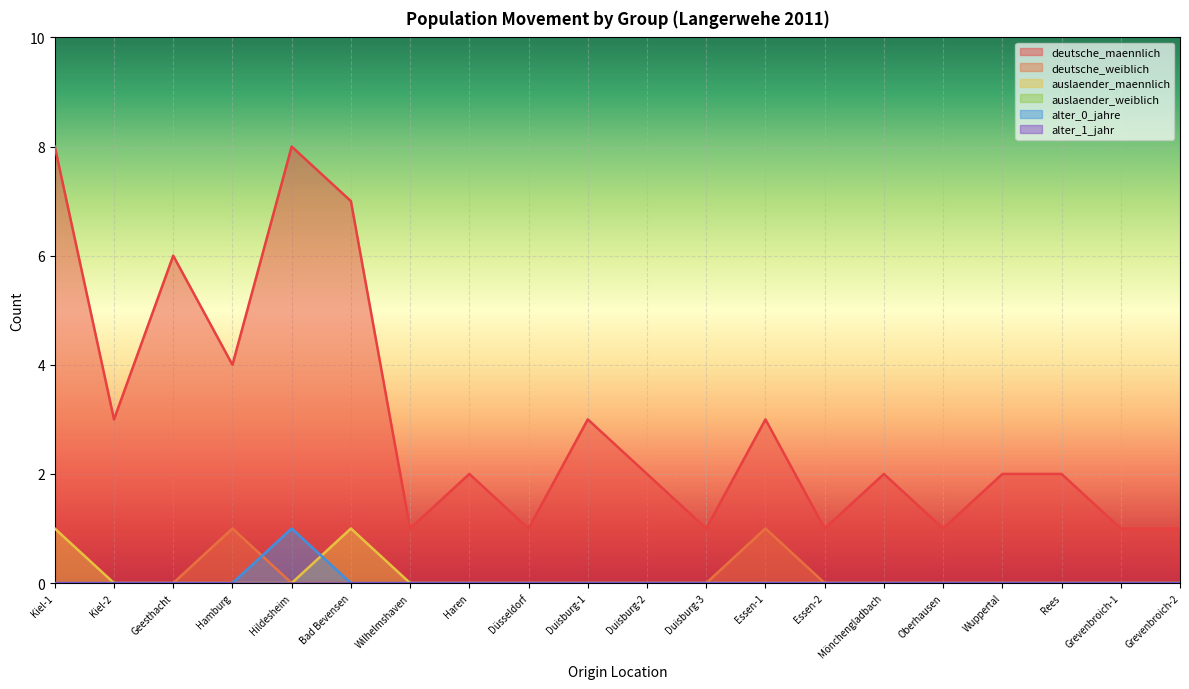

Rank the categories by deutsche_maennlich value from lowest to highest.

Wilhelmshaven, Düsseldorf, Duisburg-3, Essen-2, Oberhausen, Grevenbroich-1, Grevenbroich-2, Haren, Duisburg-2, Mönchengladbach, Wuppertal, Rees, Kiel-2, Duisburg-1, Essen-1, Hamburg, Geesthacht, Bad Bevensen, Kiel-1, Hildesheim